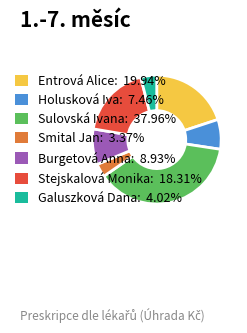

Combined, do Burgetová Anna and Entrová Alice account for over 50%?

No